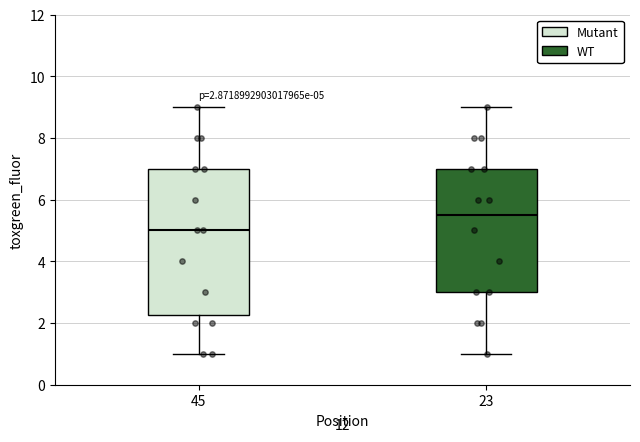

Which box's median line is the highest?

23